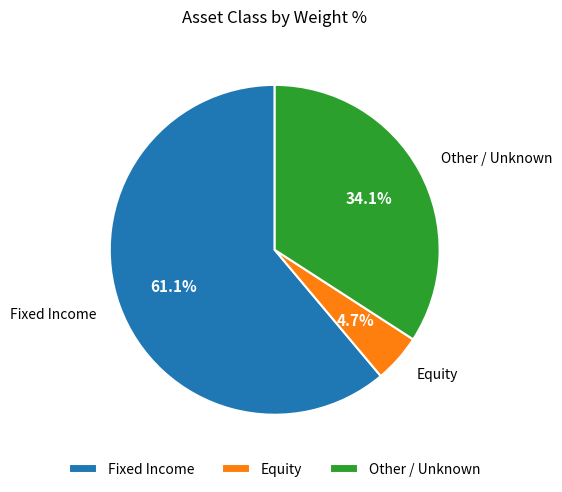

To the nearest percent, what is the difference between the largest and smallest slice percentages?

56%